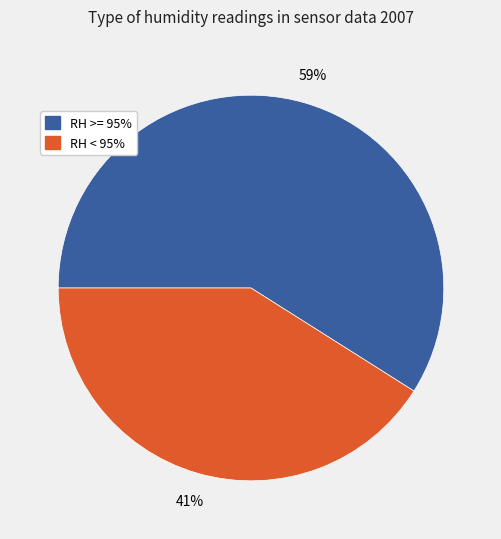

Is there a majority slice in this chart?

Yes